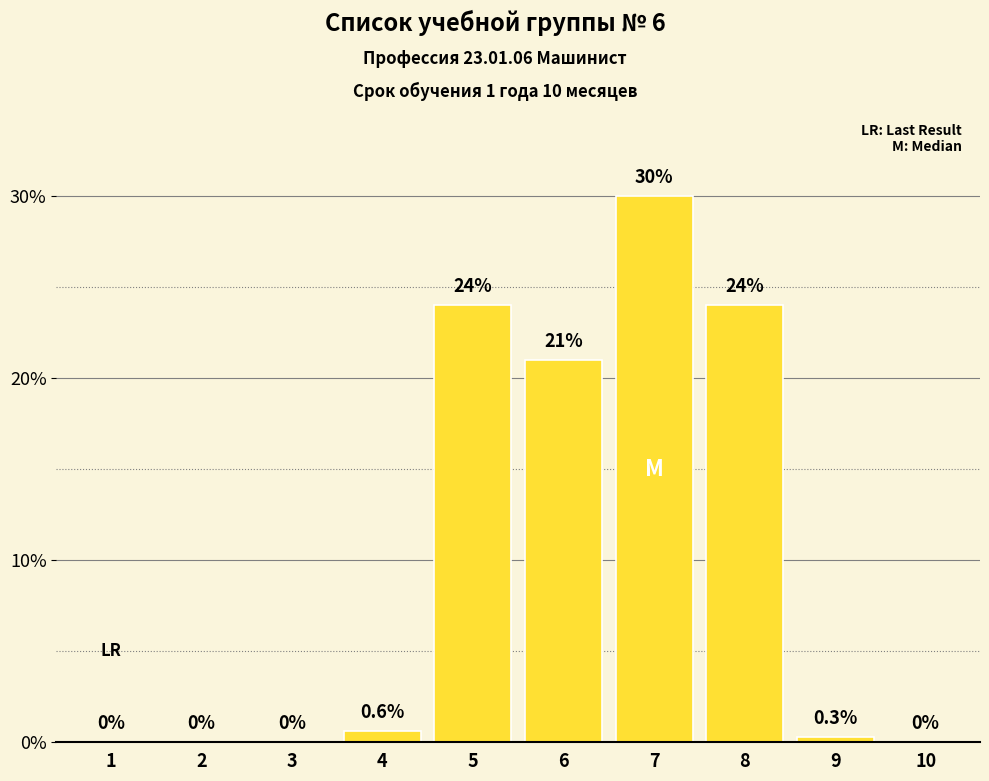

Reading left to right, list all the values displayed in this chart.

1=0.0	2=0.0	3=0.0	4=0.6	5=24.0	6=21.0	7=30.0	8=24.0	9=0.3	10=0.0